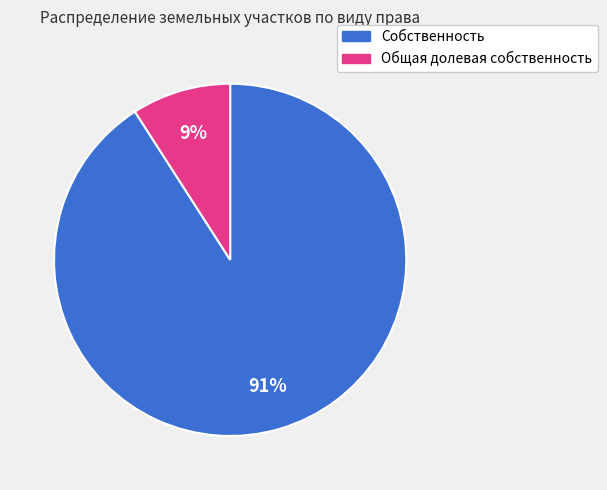

Is there any slice that represents more than half of the pie?

Yes